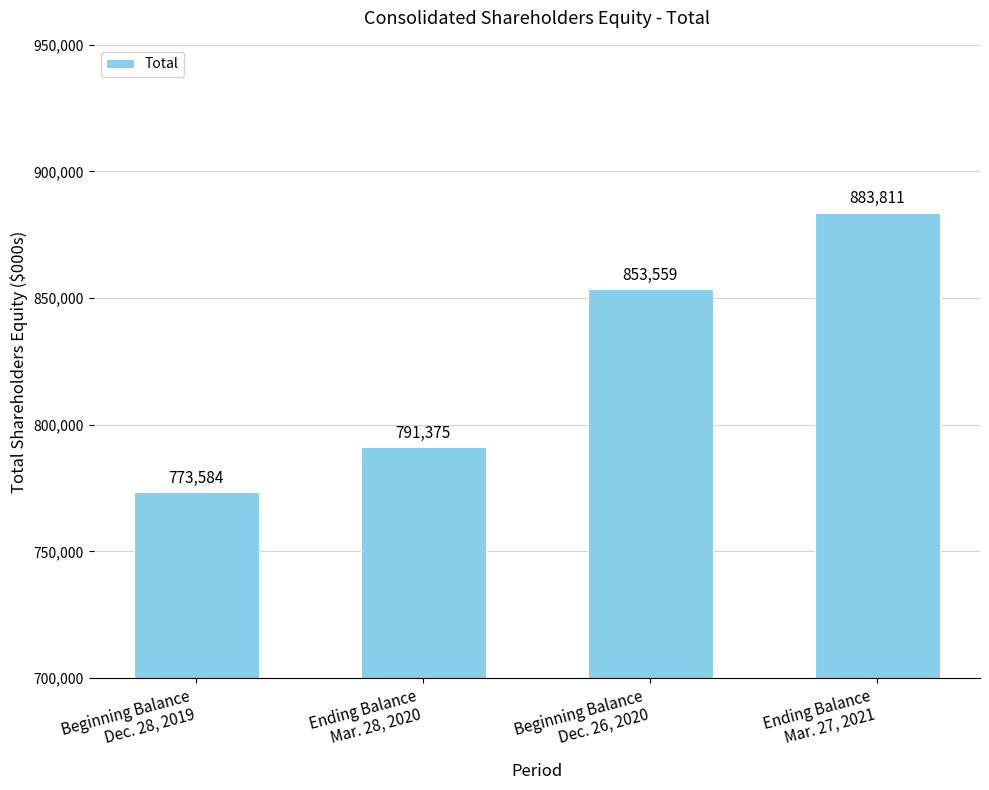

What is the change in value from Ending Balance
Mar. 28, 2020 to Ending Balance
Mar. 27, 2021?

+92436